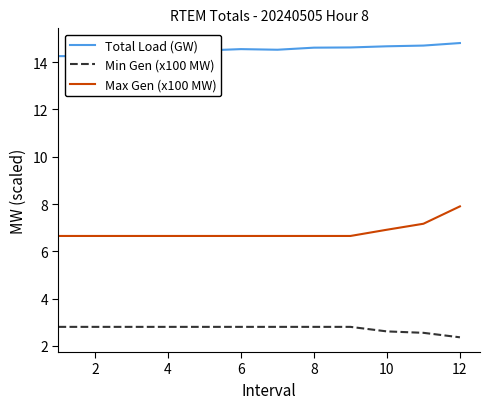

What is the sum of all Min Gen (x100 MW) values?

32.7